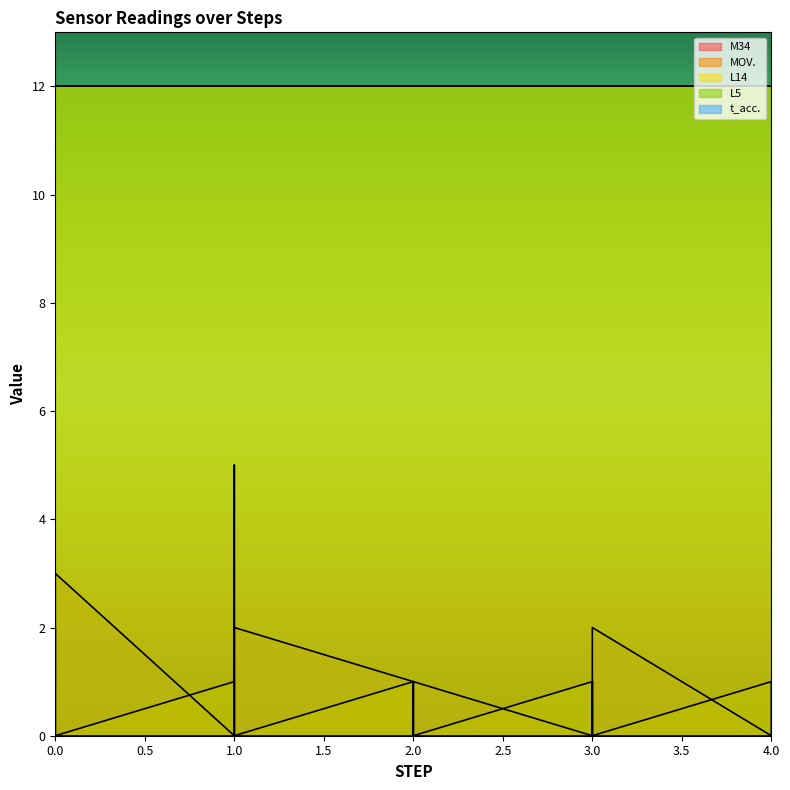

Is it true that MOV. equals 0 at 0?

False